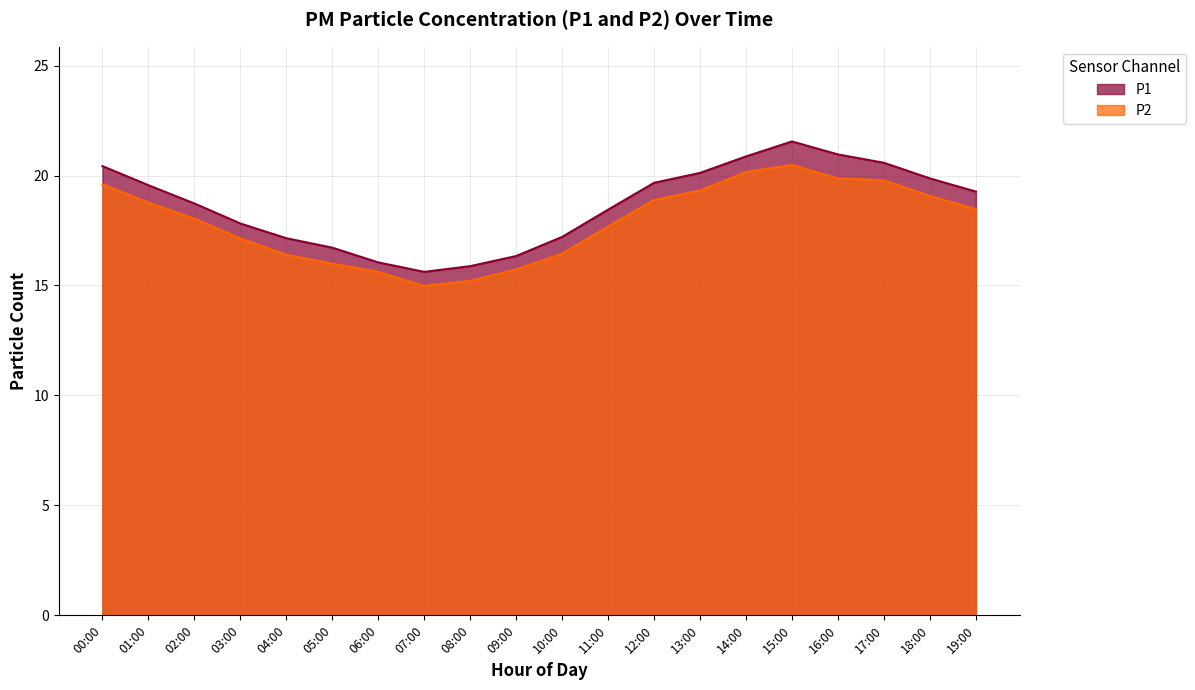

In P1, how many points are higher than both neighbors (excluding endpoints)?

1